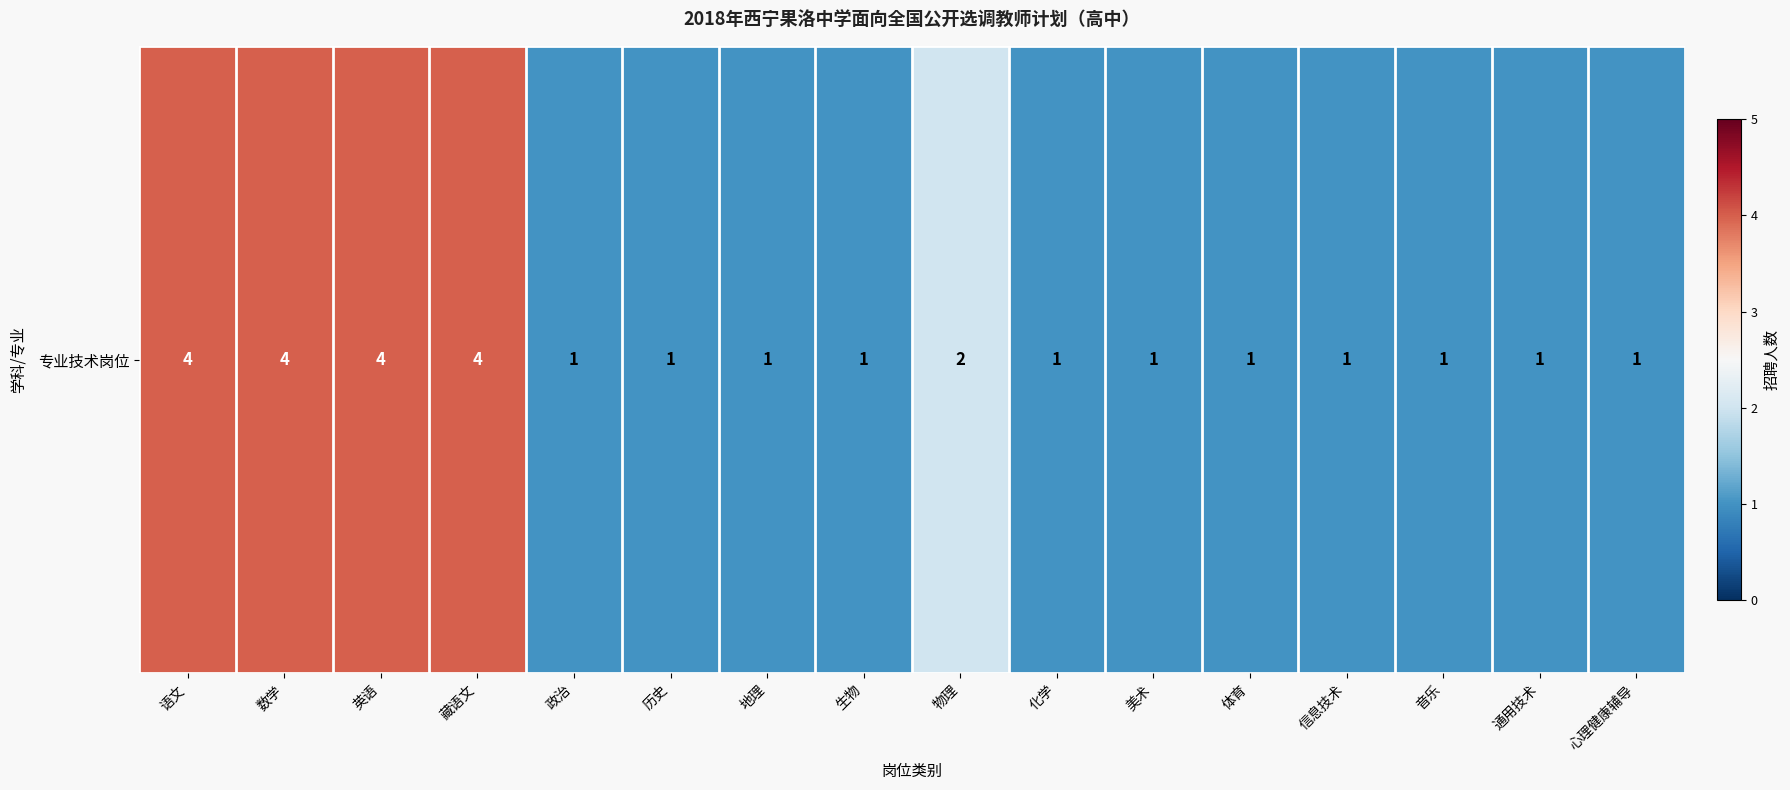

Reading left to right, extract all data points from this chart.

4	4	4	4	1	1	1	1	2	1	1	1	1	1	1	1